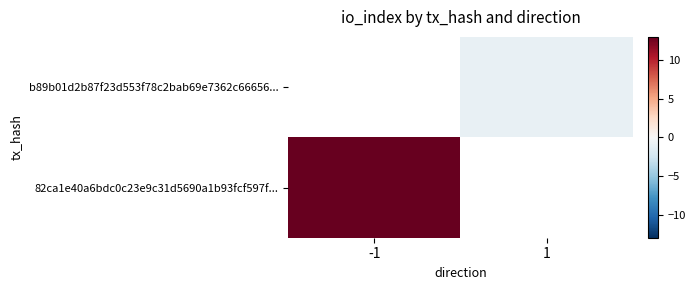

How many negative values does the b89b01d2b87f23d553f78c2bab69e7362c66656... series have?

1